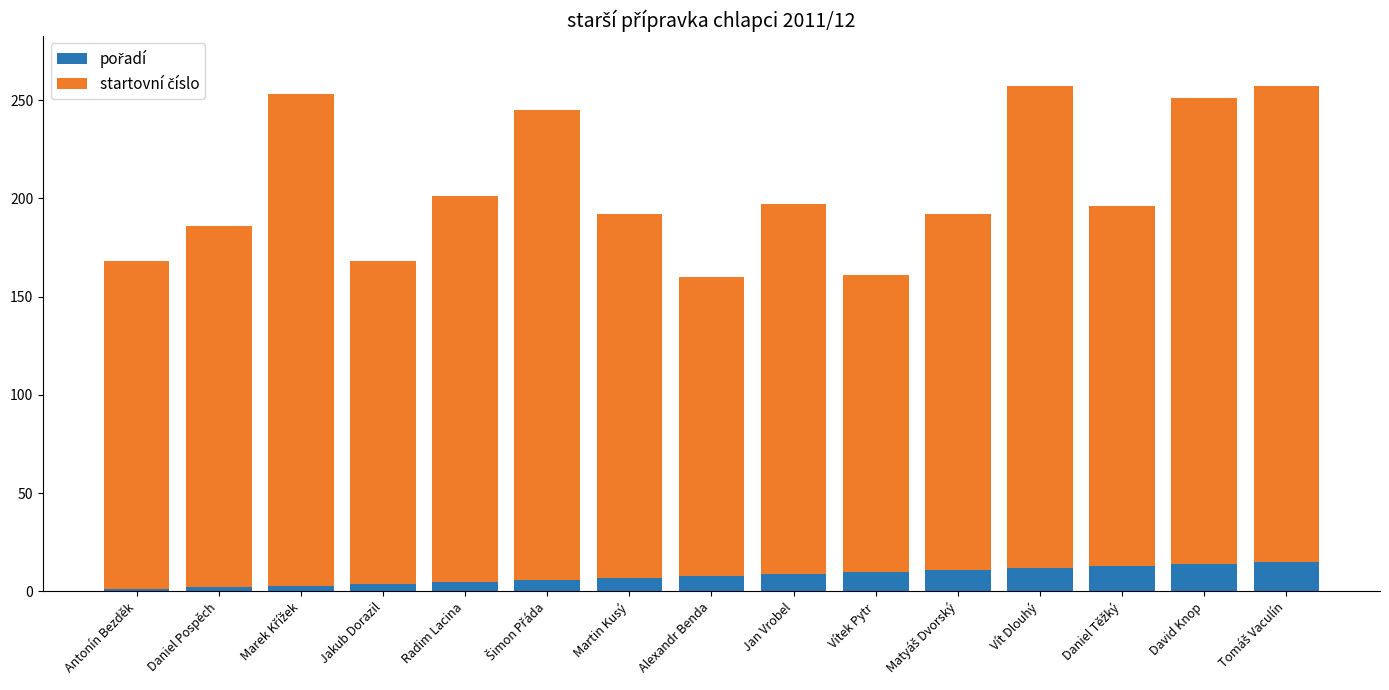

How many bars are there in total?

15